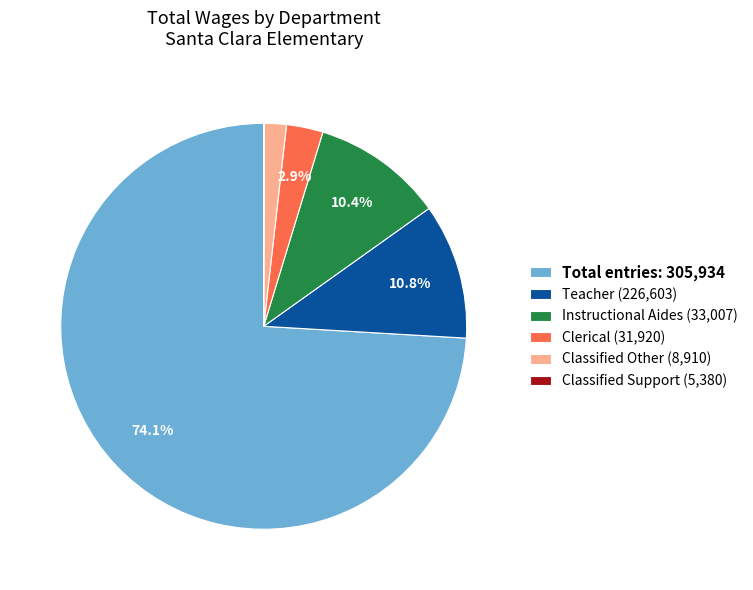

Which has a higher value, Teacher (226,603) or Clerical (31,920)?

Teacher (226,603)